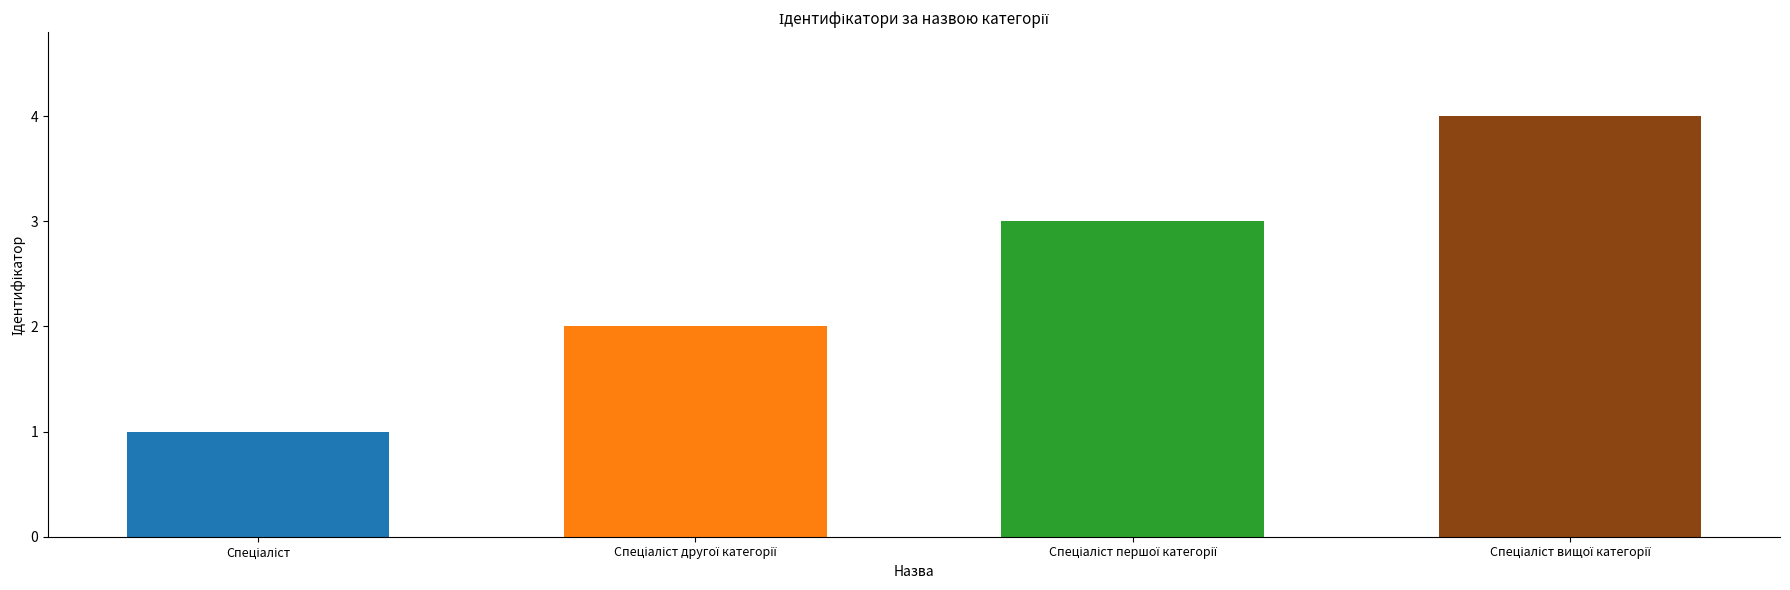

Does the chart contain any negative values?

No